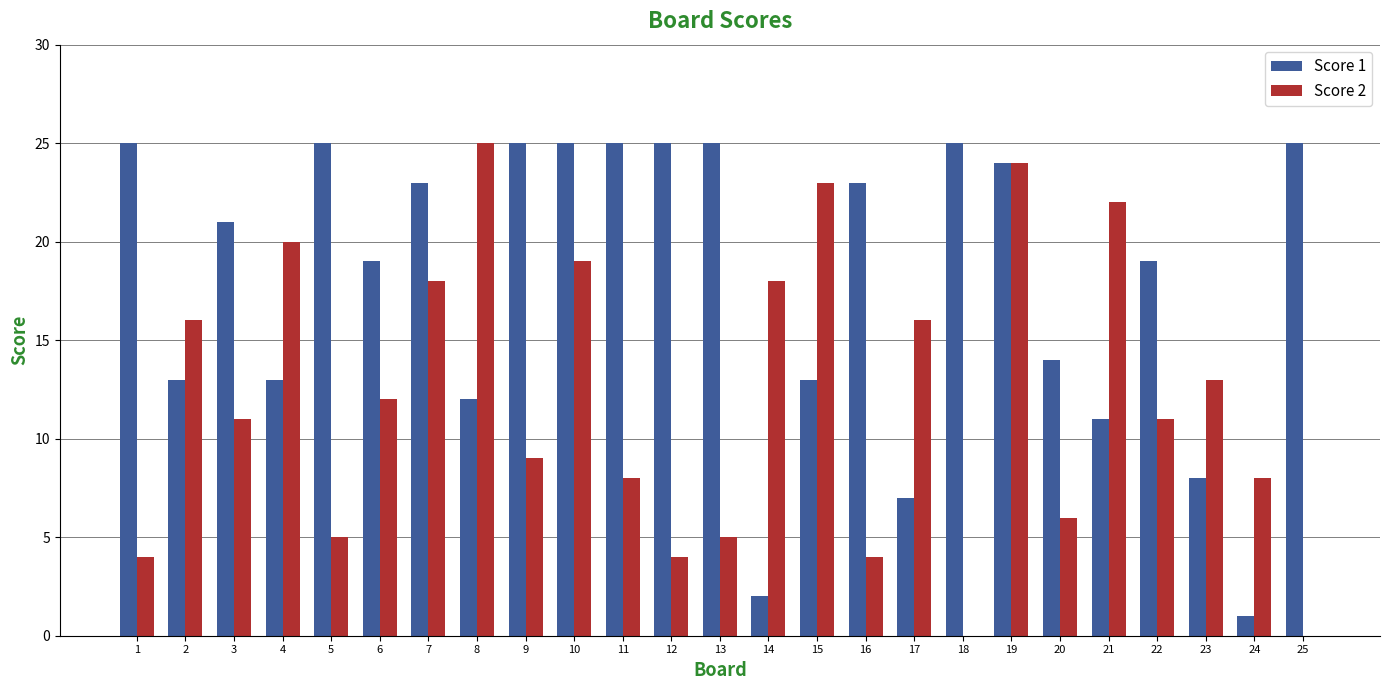

Is the value of Score 1 at 22 greater than the value of Score 2 at 14?

Yes